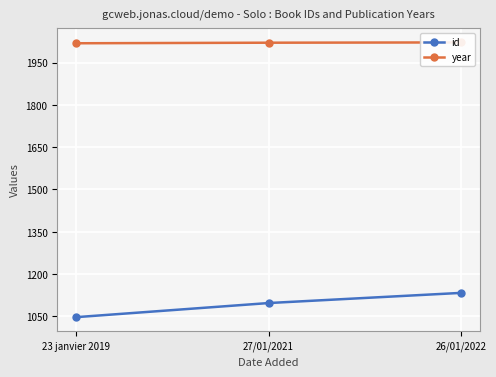

How many data points does each series have?

3